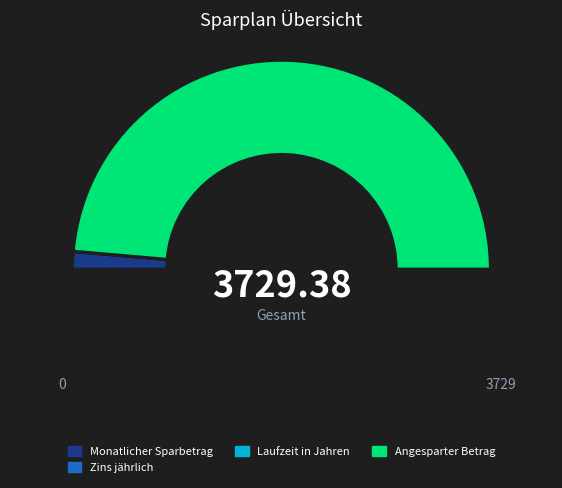

How many segments does this pie chart have?

5